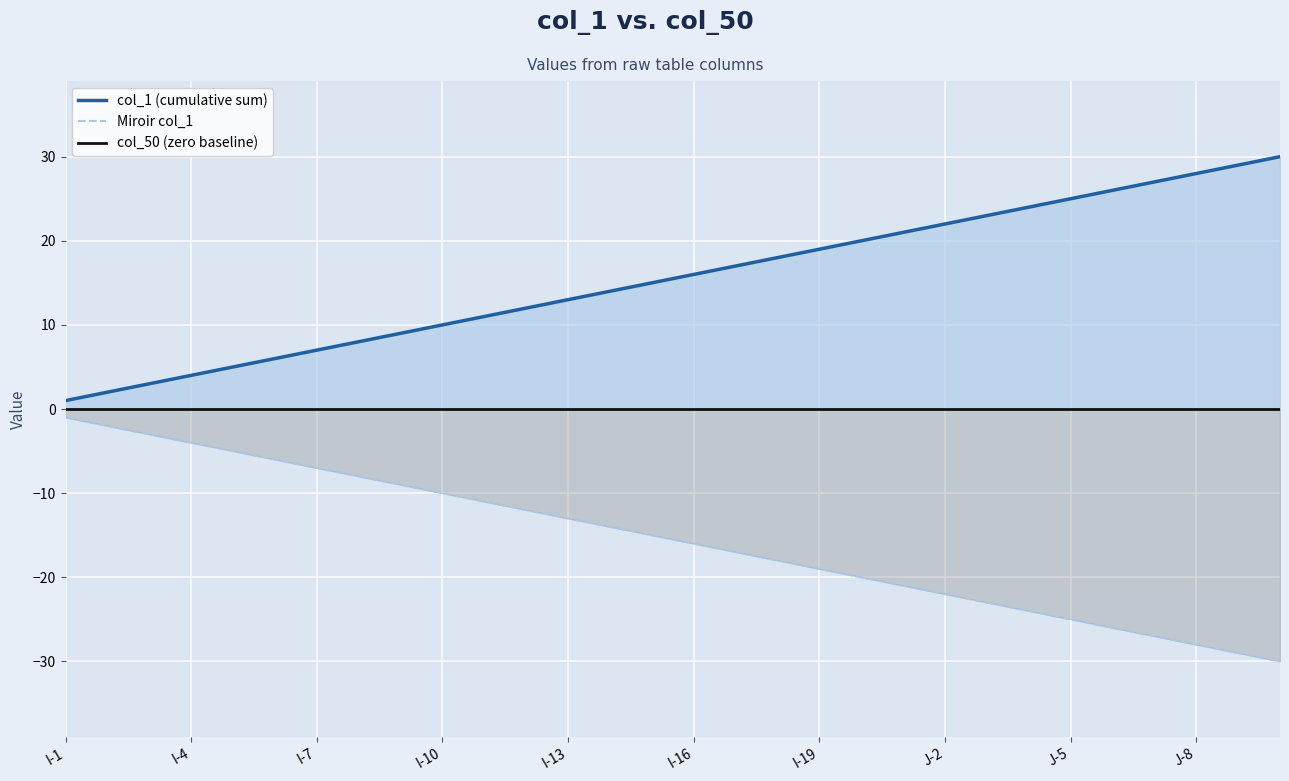

Which series has the largest total across all categories?

col_1 (cumulative sum)